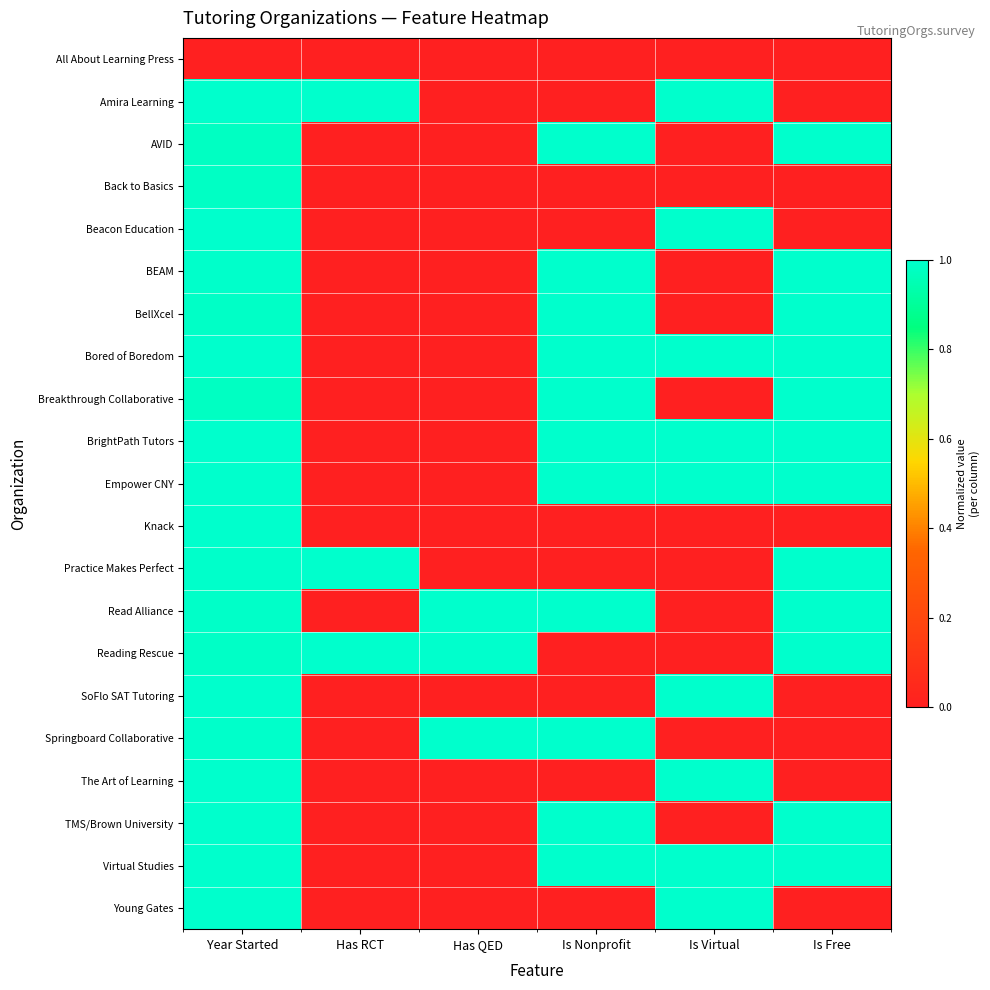

At how many categories does at least one series exceed 0?

6